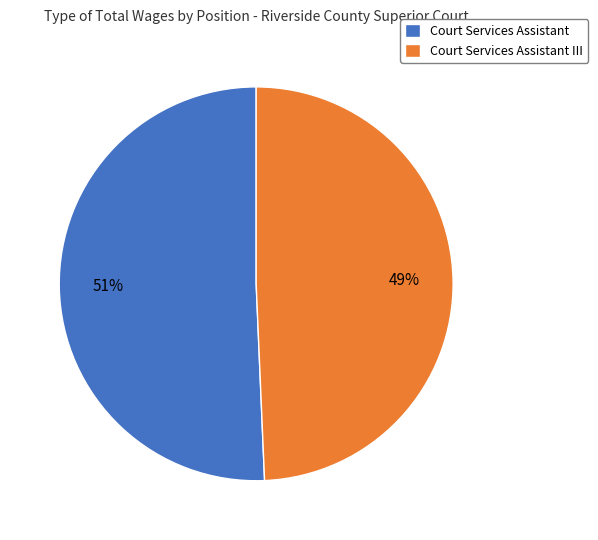

Which category accounts for the majority?

Court Services Assistant